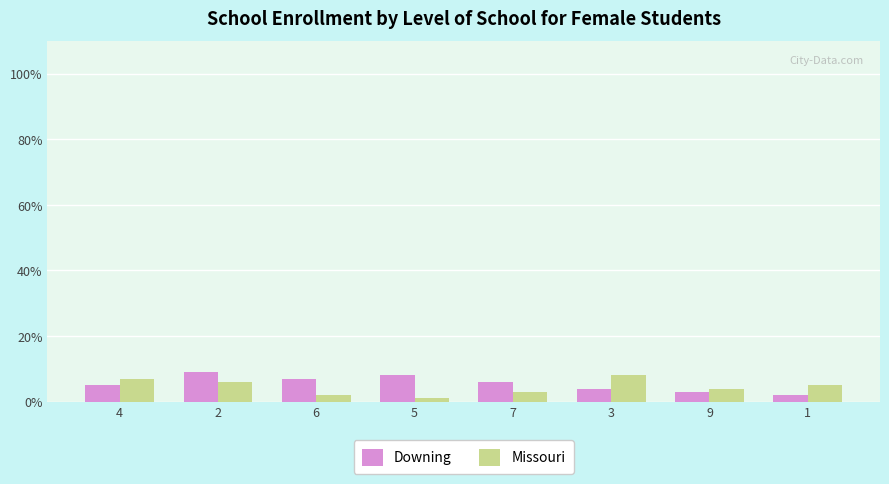

Reading left to right, list all the values displayed in this chart.

Downing: 4=5	2=9	6=7	5=8	7=6	3=4	9=3	1=2
Missouri: 4=7	2=6	6=2	5=1	7=3	3=8	9=4	1=5